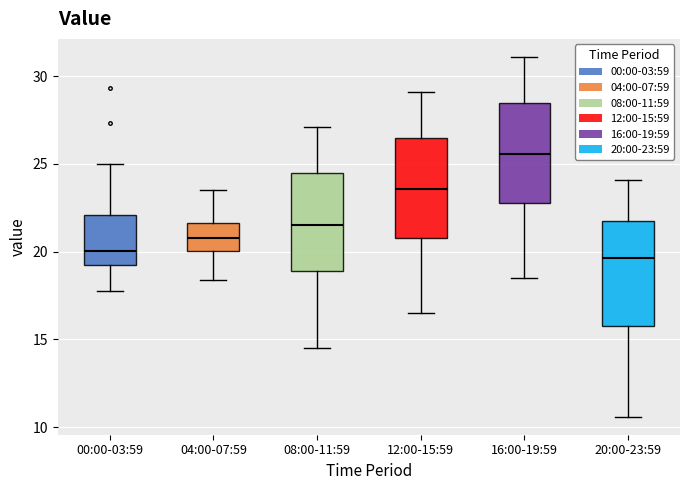

Where is the lower edge of the box for 08:00-11:59 on the y-axis? The values are not printed on the chart, so give them approximately, as read against the axis.

19.0